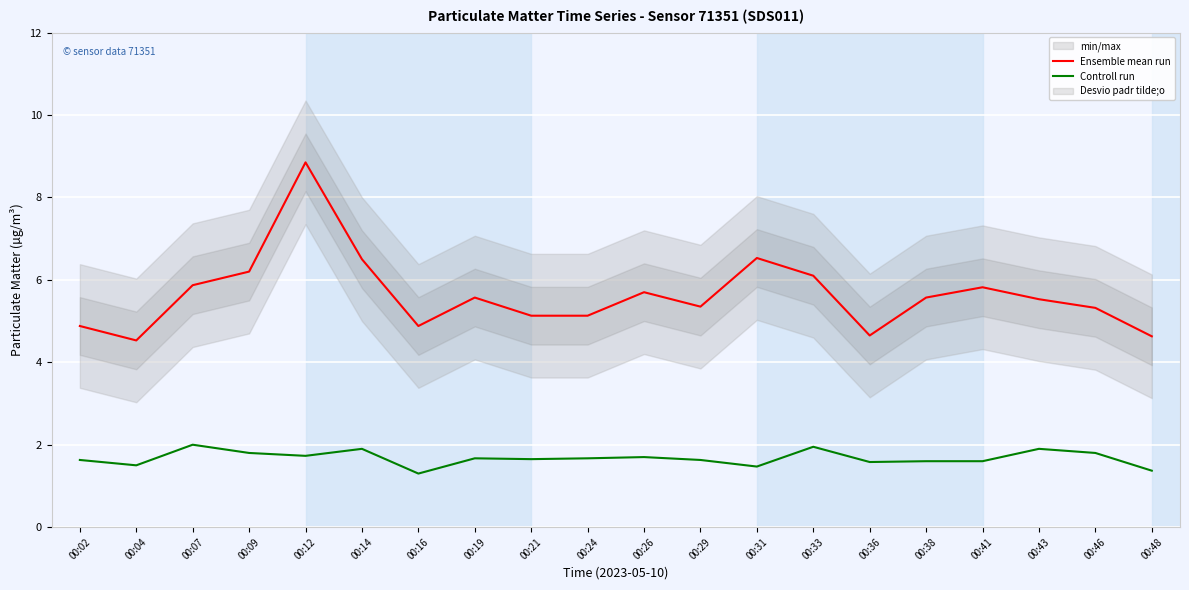

Does the chart display data point markers on the line(s)?

No